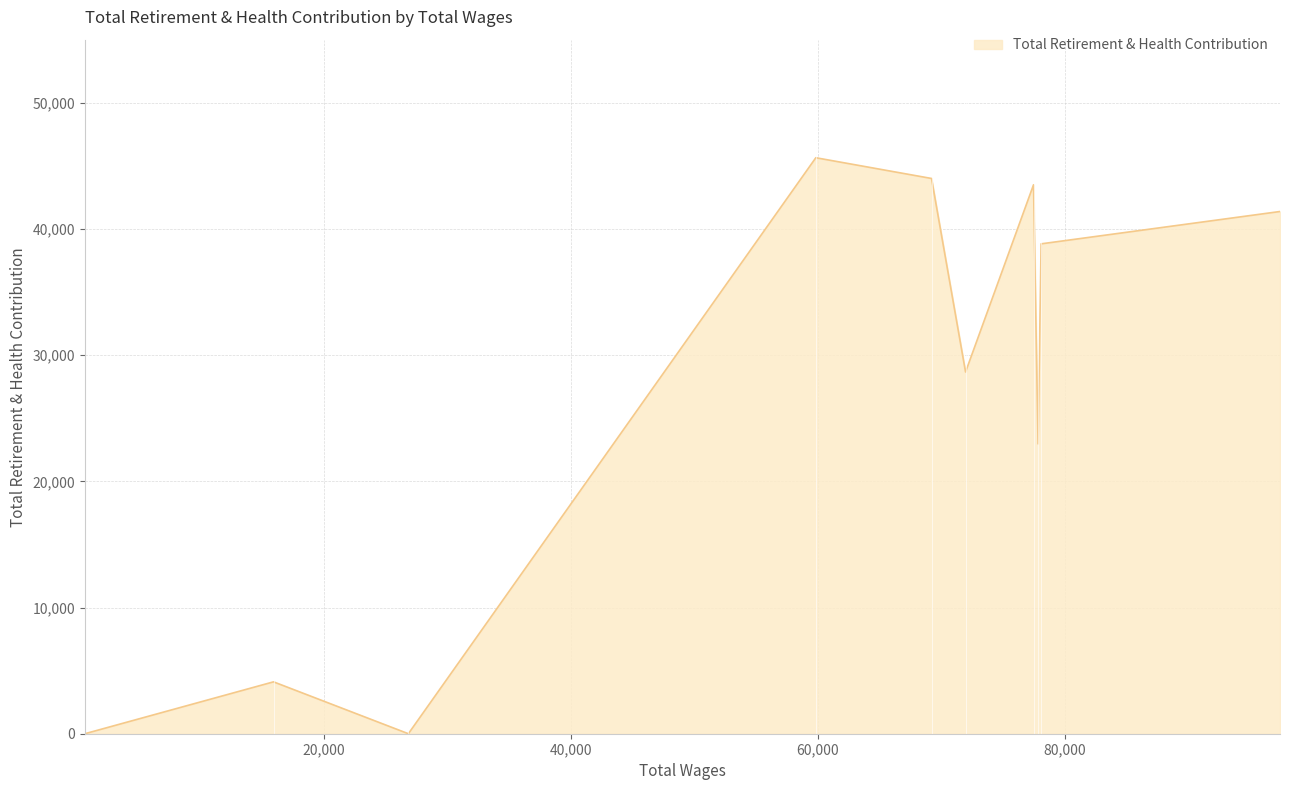

True or false: the data shows 4111 at 15948.0.

True